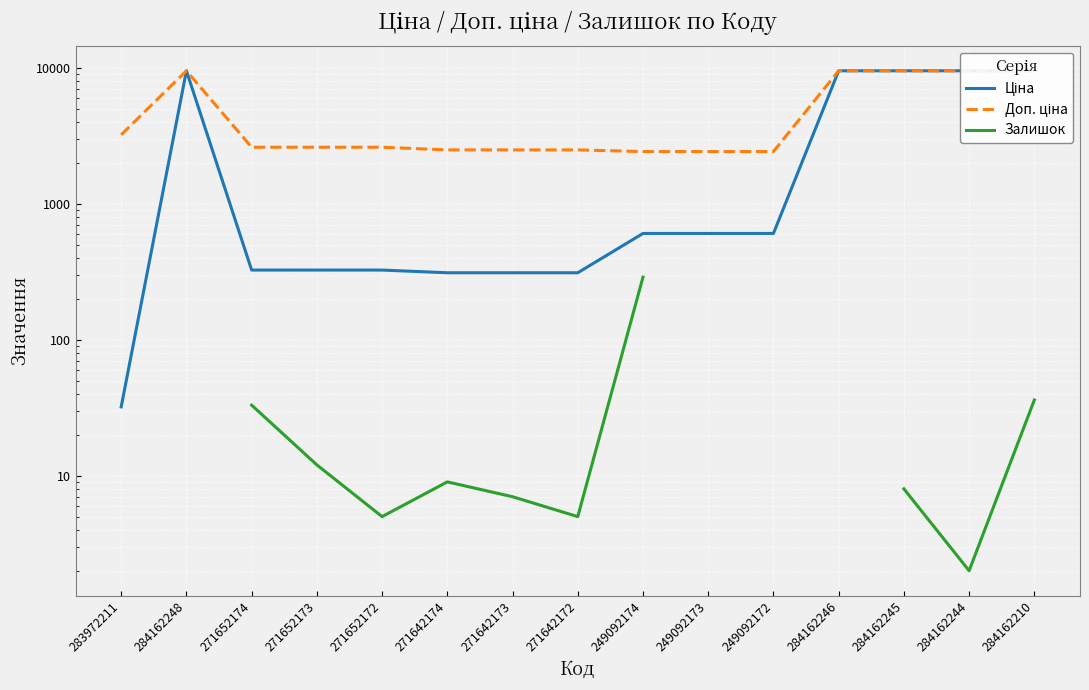

What is the difference between the maximum and minimum values in the Ціна series?

9448.0